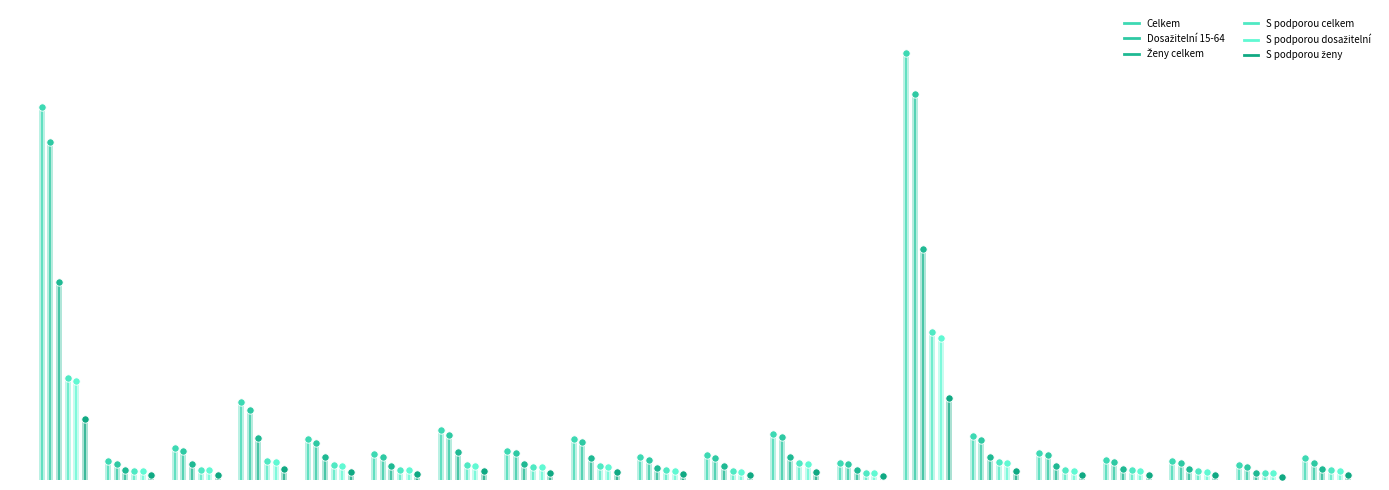

Which series has the largest total across all categories?

Celkem